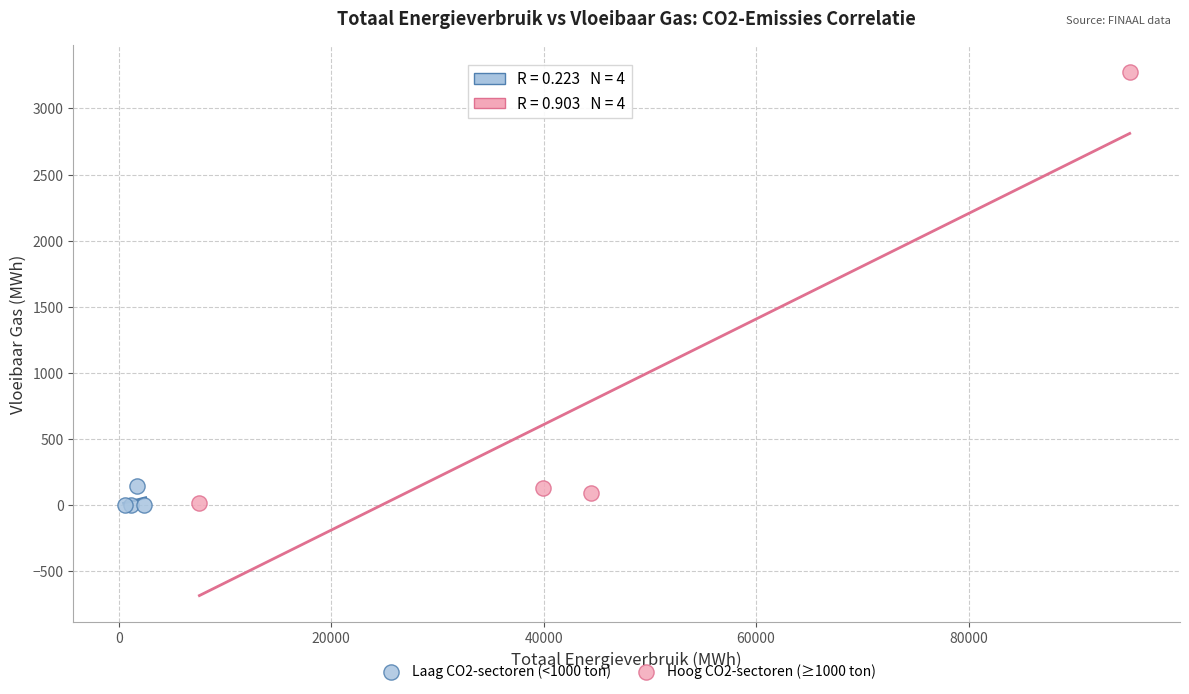

Which series has the largest Y range (max minus min)?

Hoog CO2-sectoren (≥1000 ton)